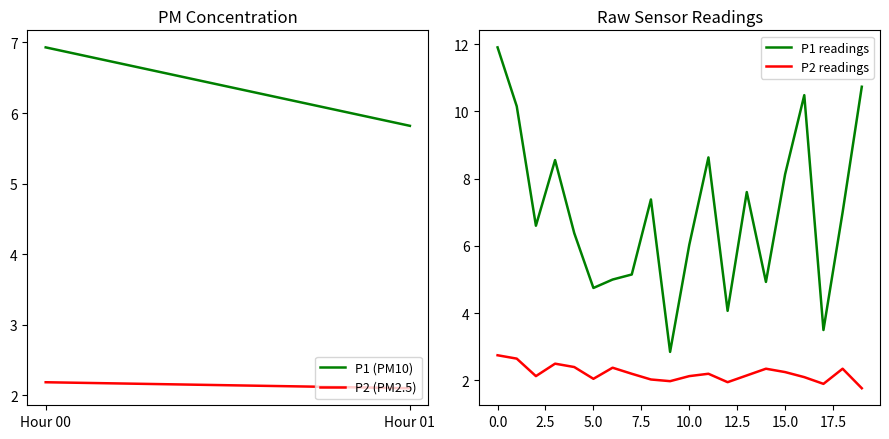

List the series in order of their peak value, highest first.

P1 readings, P2 readings